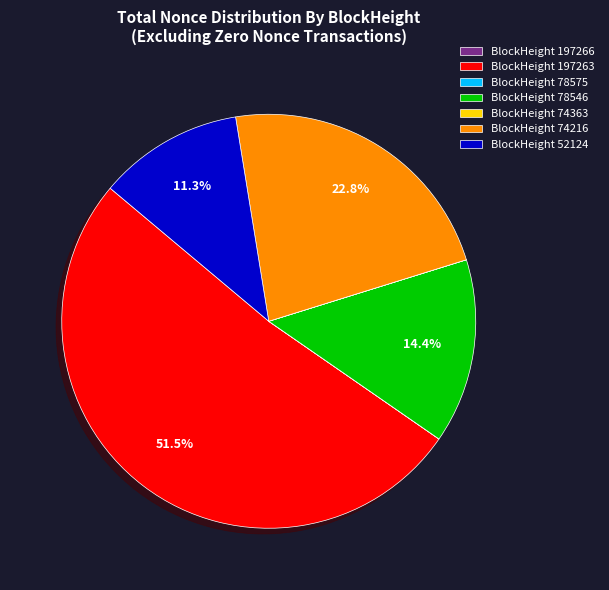

Do BlockHeight 197263 and BlockHeight 74216 together represent more than half of the pie?

Yes